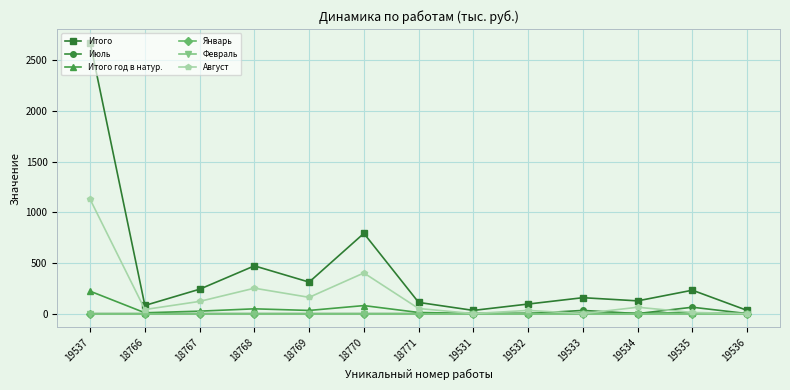

Does the chart have visible grid lines?

Yes